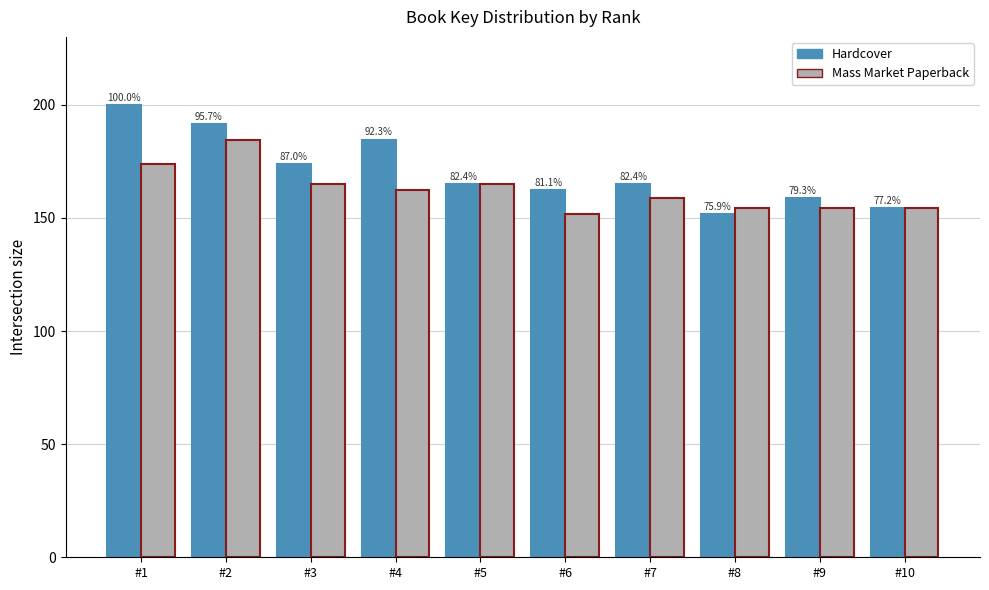

How many groups of bars are there?

10